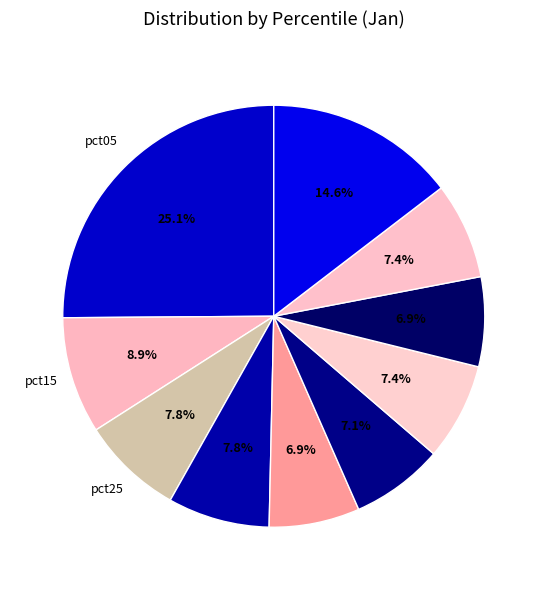

What is the largest slice in the pie chart?

pct05